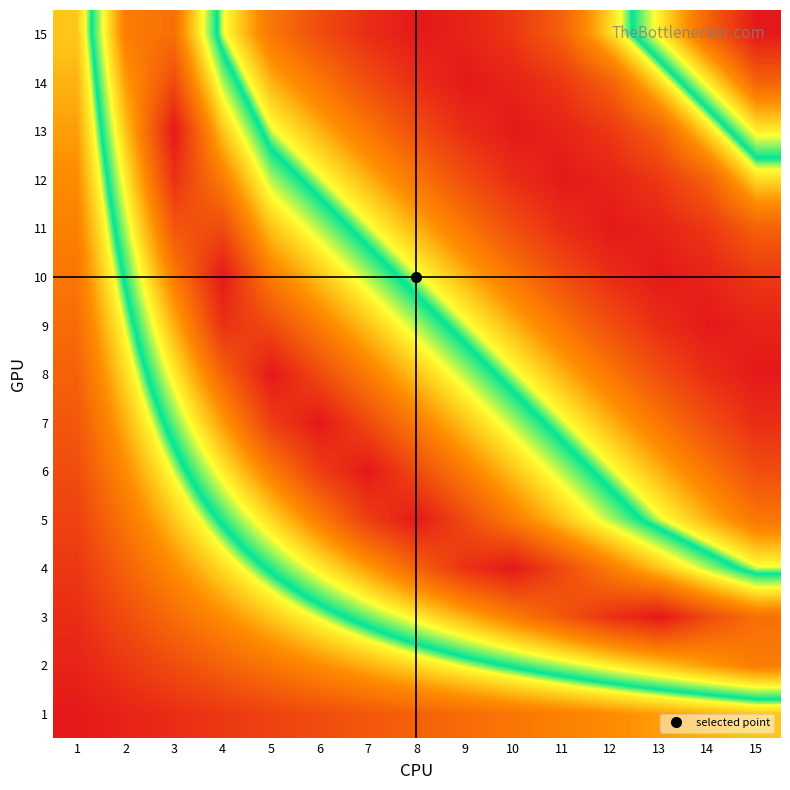

Between 5 and 11, which is larger?

11